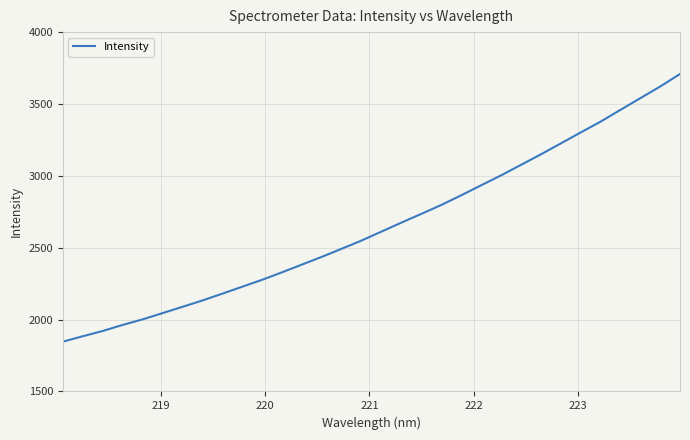

Does the chart display data point markers on the line(s)?

No